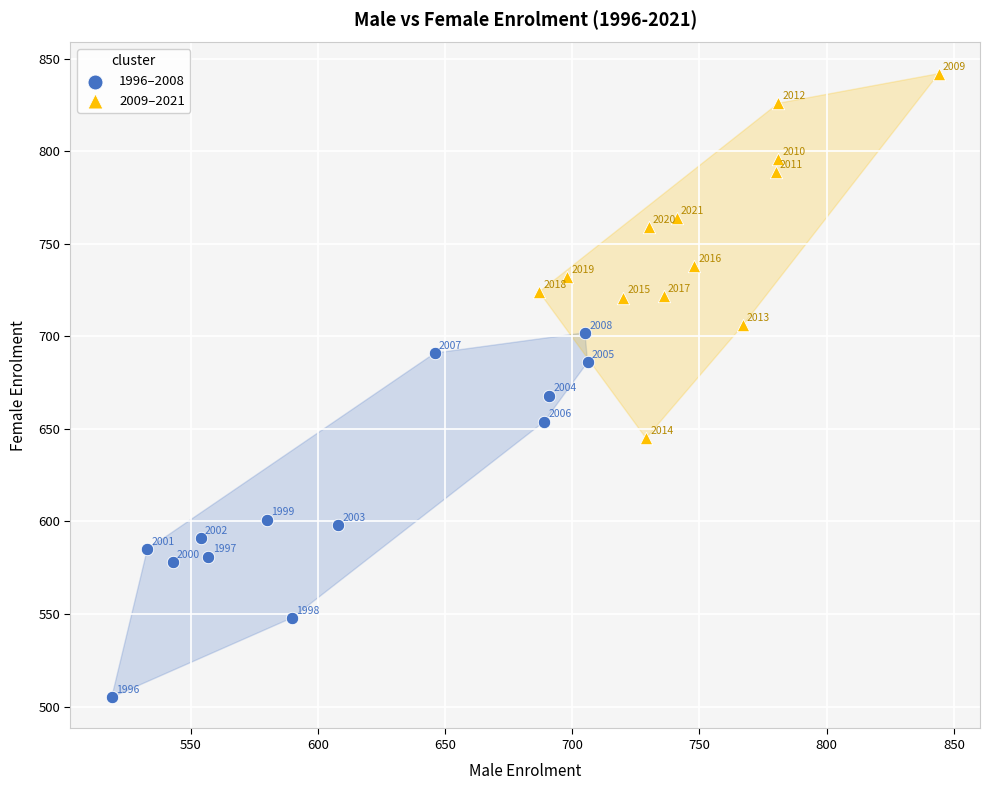

Which series contains the lowest Y value?

1996–2008